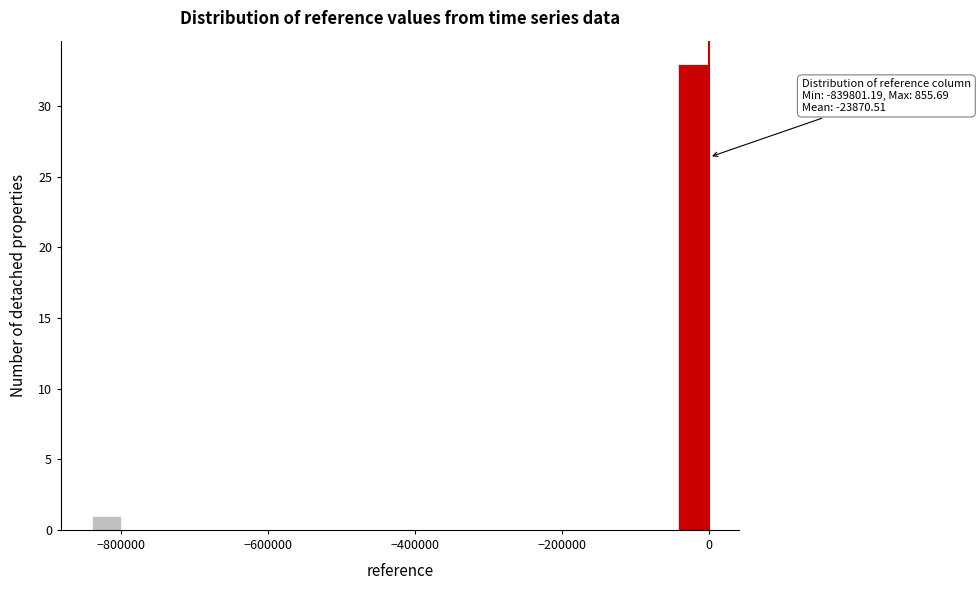

Read against the x-axis, roughly where is the centre of the tallest bar?

-20000